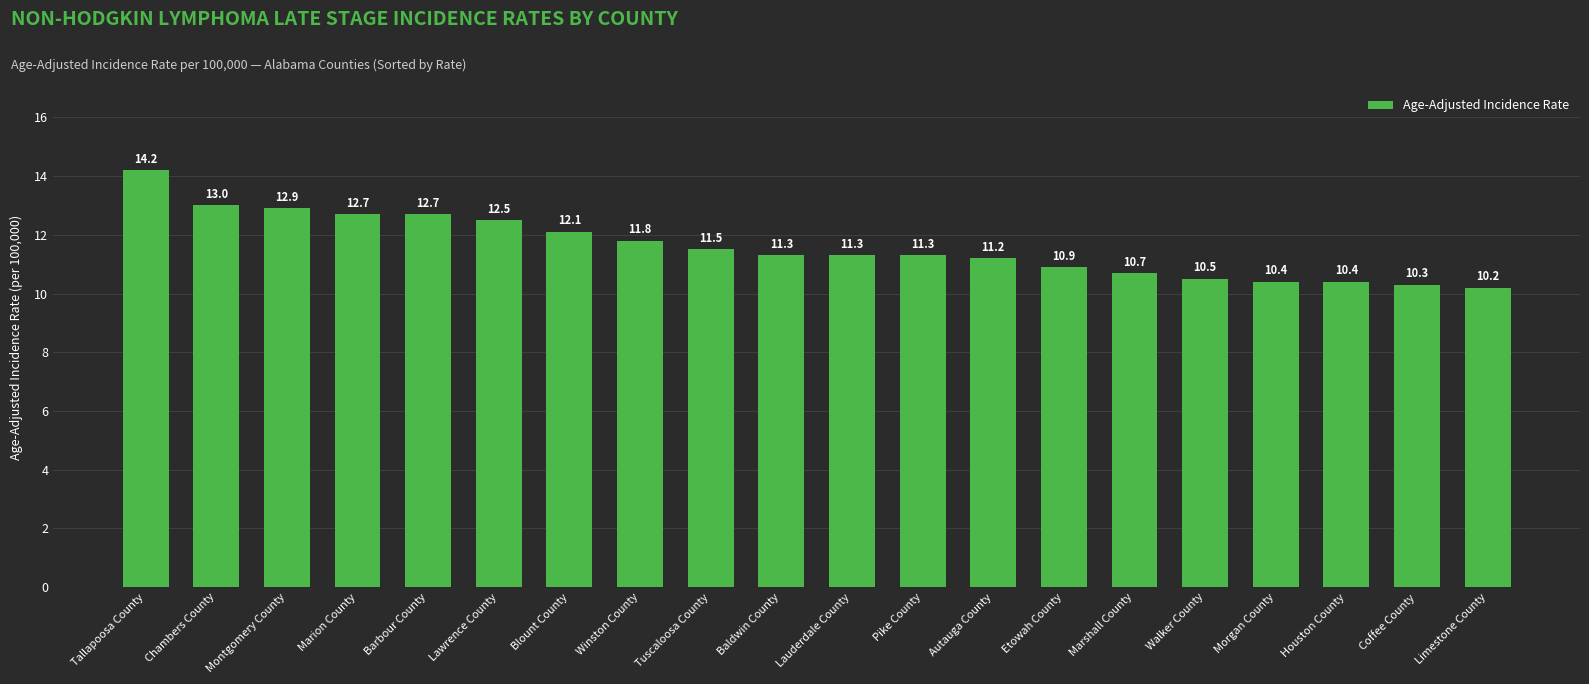

Reading right to left, what are all the values shown in this chart?

10.2	10.3	10.4	10.4	10.5	10.7	10.9	11.2	11.3	11.3	11.3	11.5	11.8	12.1	12.5	12.7	12.7	12.9	13.0	14.2